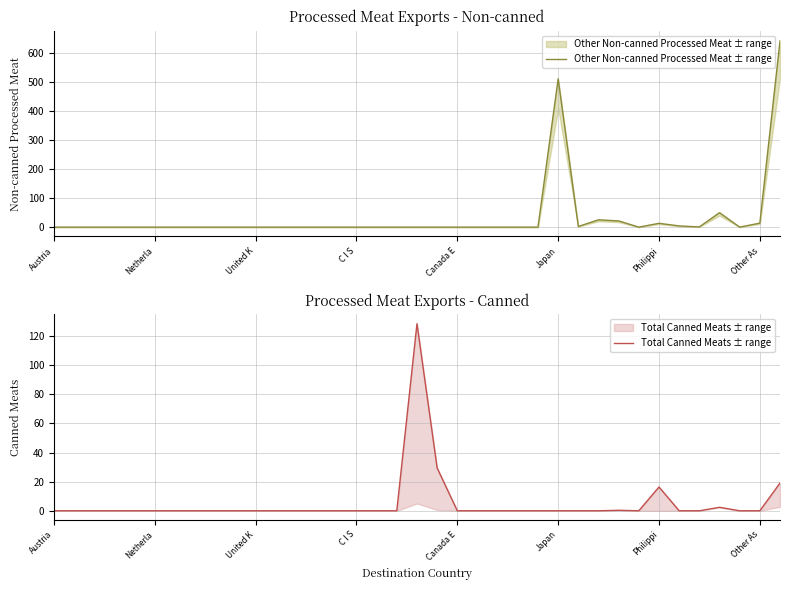

How many intersections are there between Total Canned Meats ± range and Other Non-canned Processed Meat ± range?

1